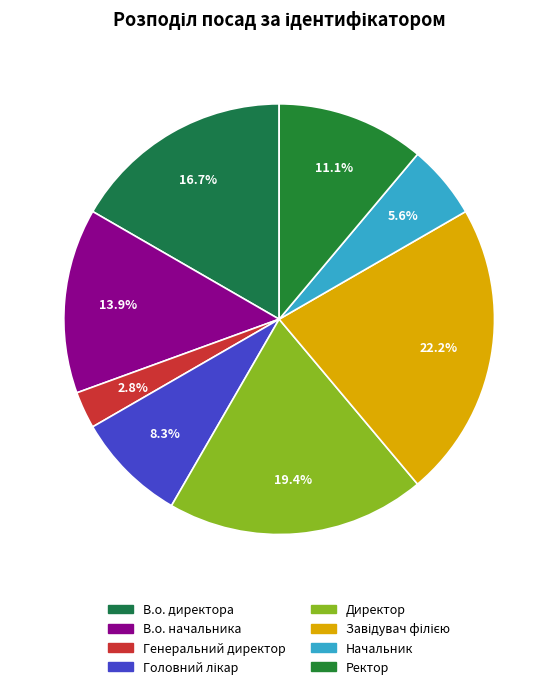

Is there any slice that represents more than half of the pie?

No